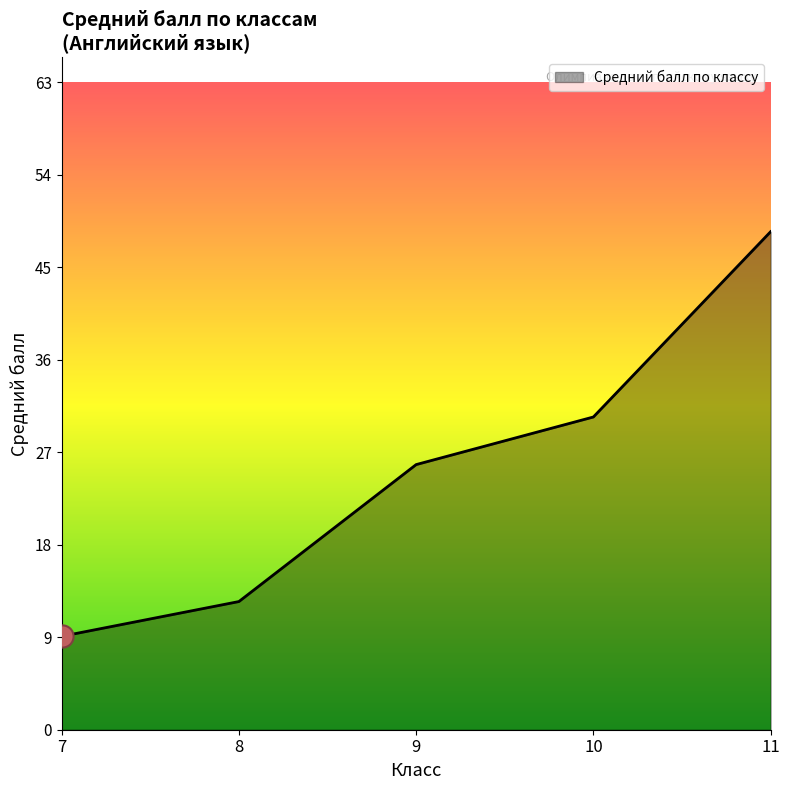

At which category does the chart reach its minimum across all series?

7